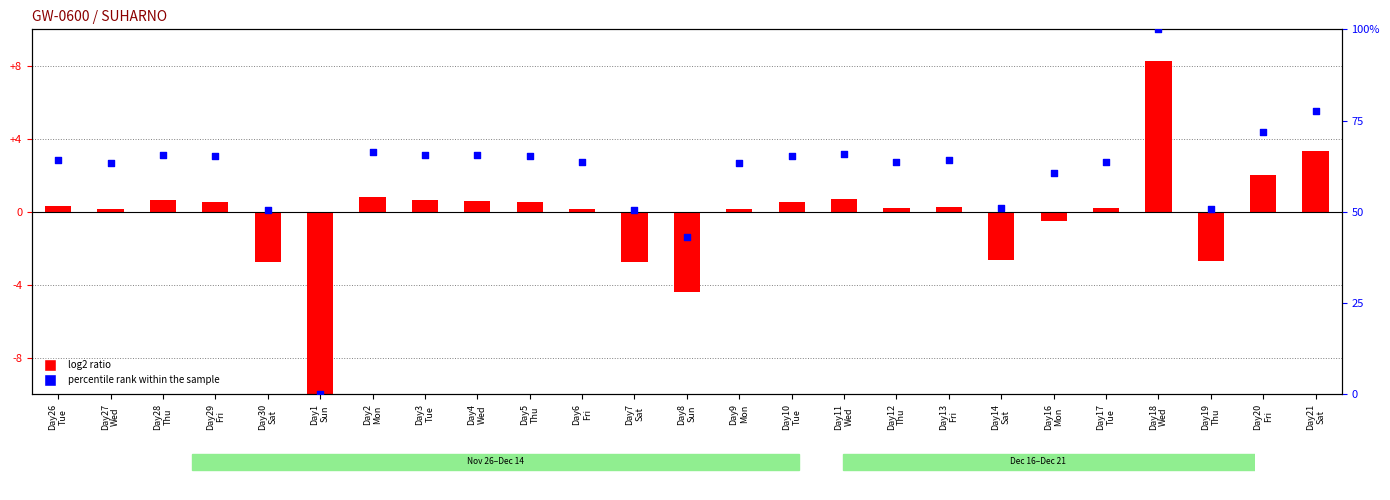

Which series reaches the minimum Y coordinate?

log2 ratio (centered hours)